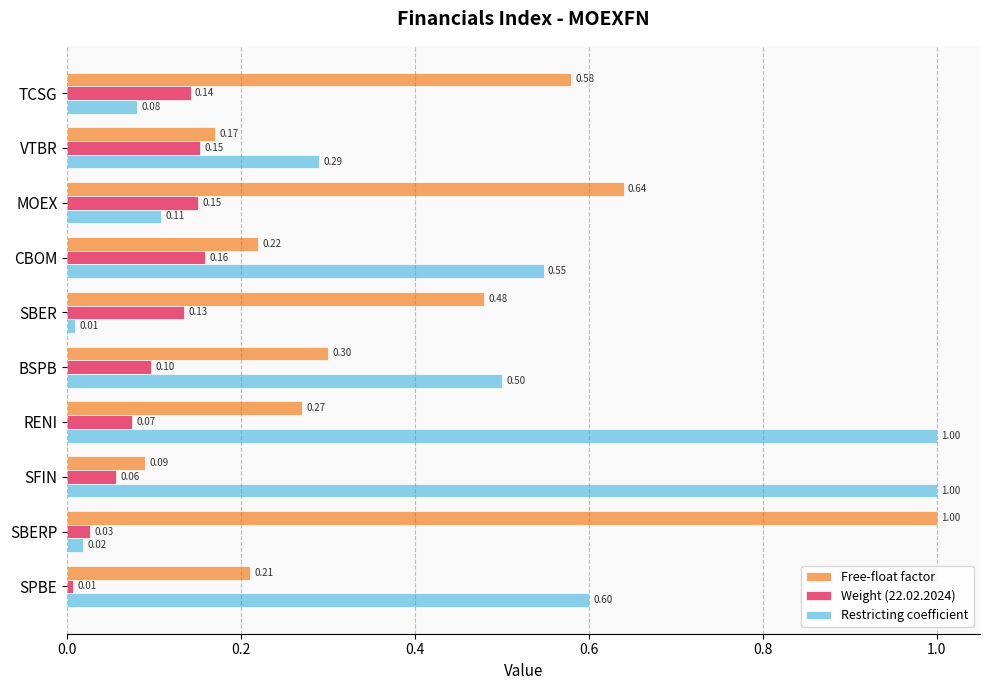

At which label is Free-float factor closest to 0?

SFIN